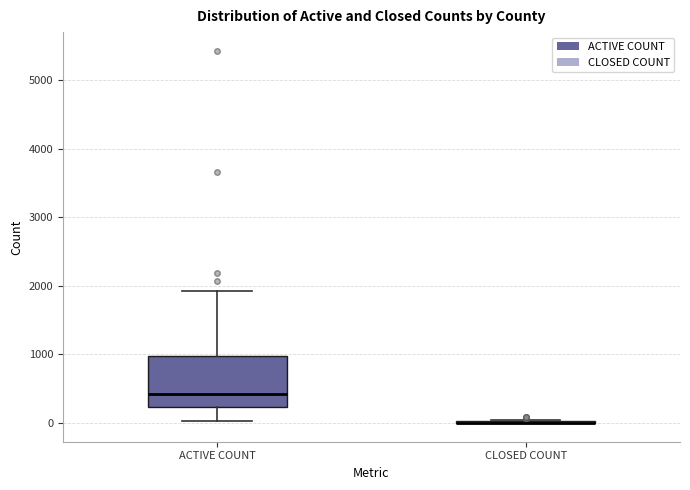

Reading left to right, read every box against the y-axis: the position of its median line, the range the box covers, and the ends of its whiskers. The values are not printed on the chart, so give them approximately, as read against the axis.

ACTIVE COUNT: median 400, box 200 to 1000, whiskers 0 to 1900
CLOSED COUNT: box collapsed to a line at 0, whiskers 0 to 0